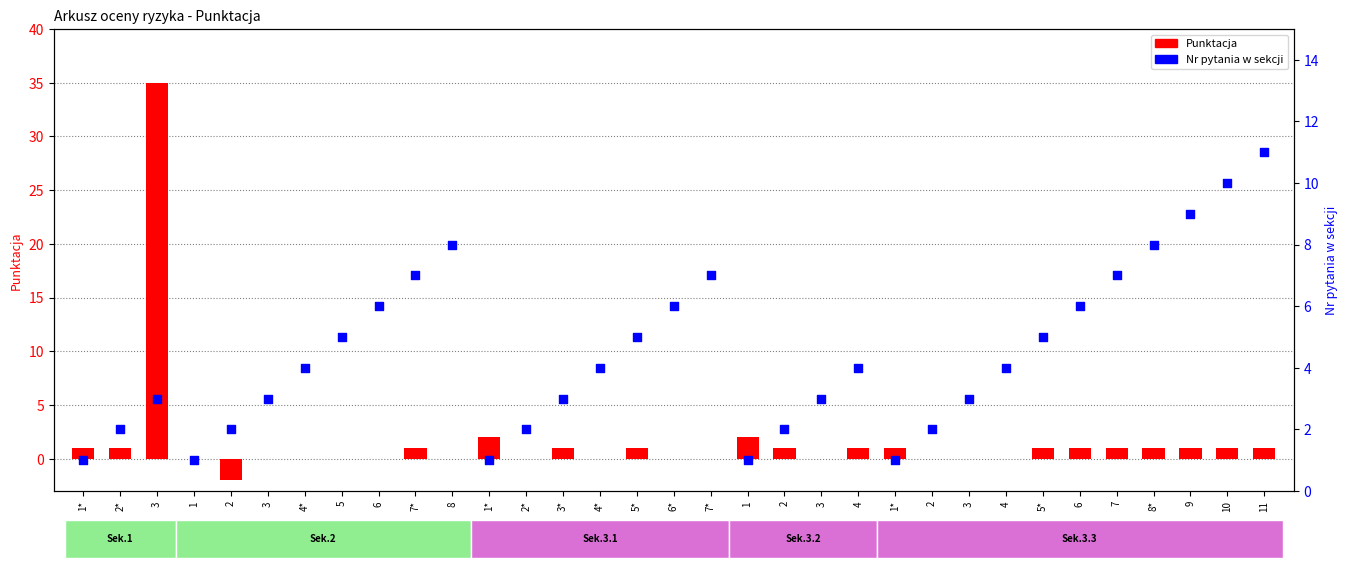

At which category is the sum across all series the highest?

3